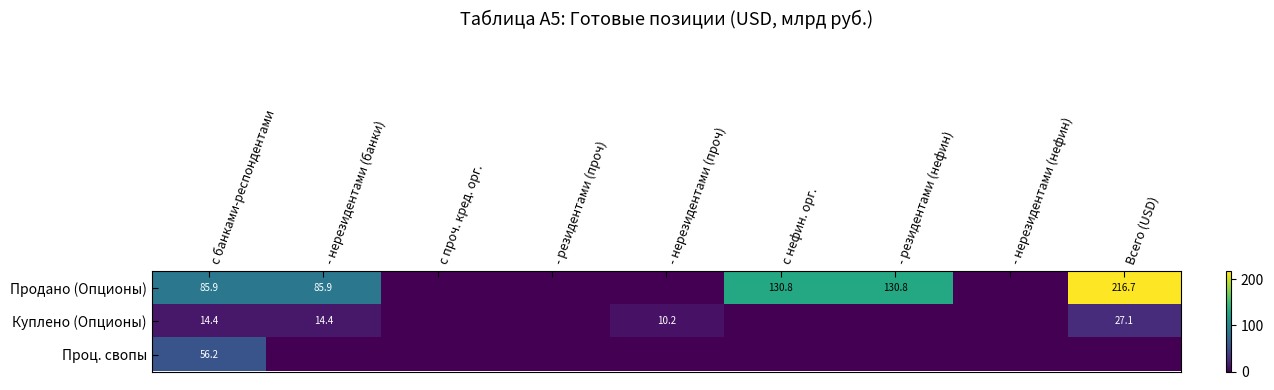

At с банками-респондентами, list the series in order from largest to smallest.

Продано (Опционы), Проц. свопы, Куплено (Опционы)